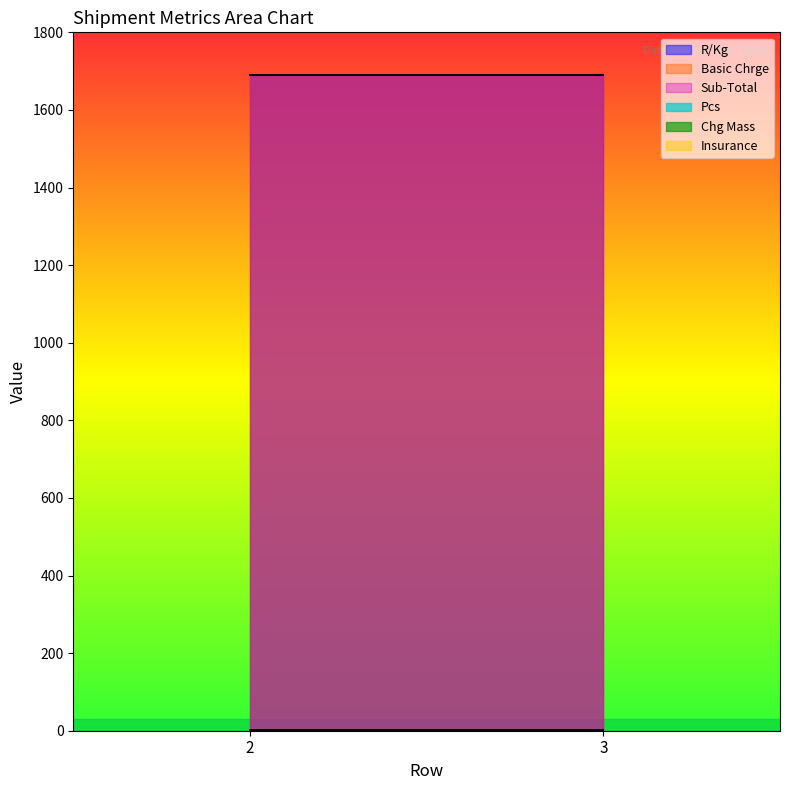

Between 3 and 2, which is larger?

3